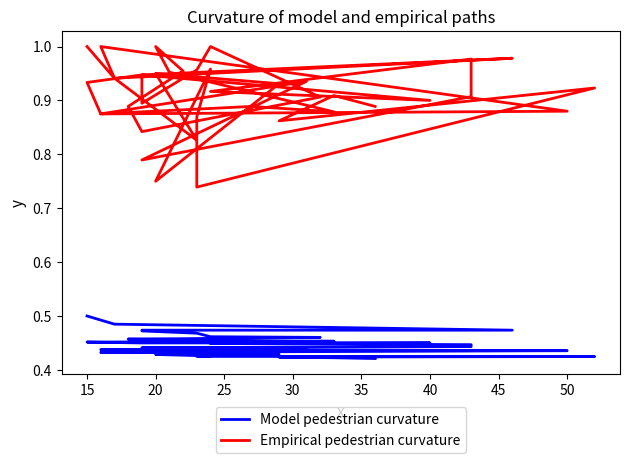

What is the greatest value displayed?

1.0